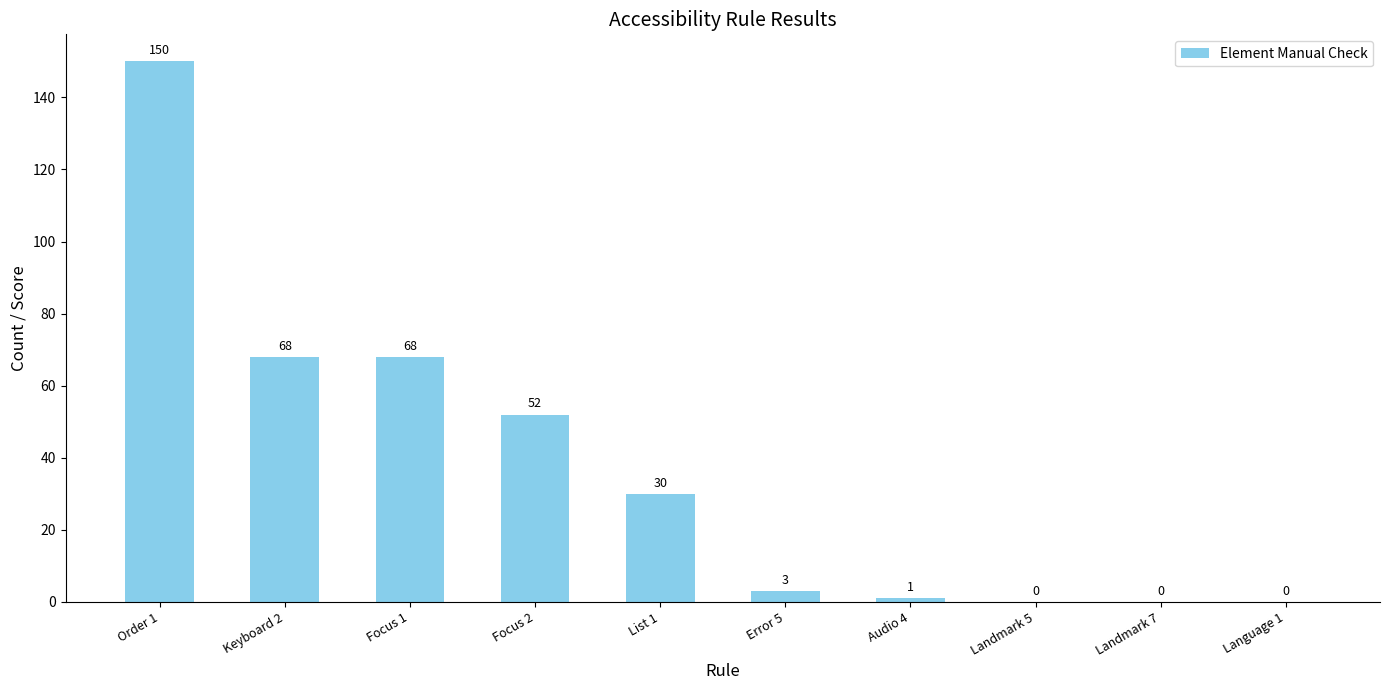

The value at Order 1 is 197. True or false?

False